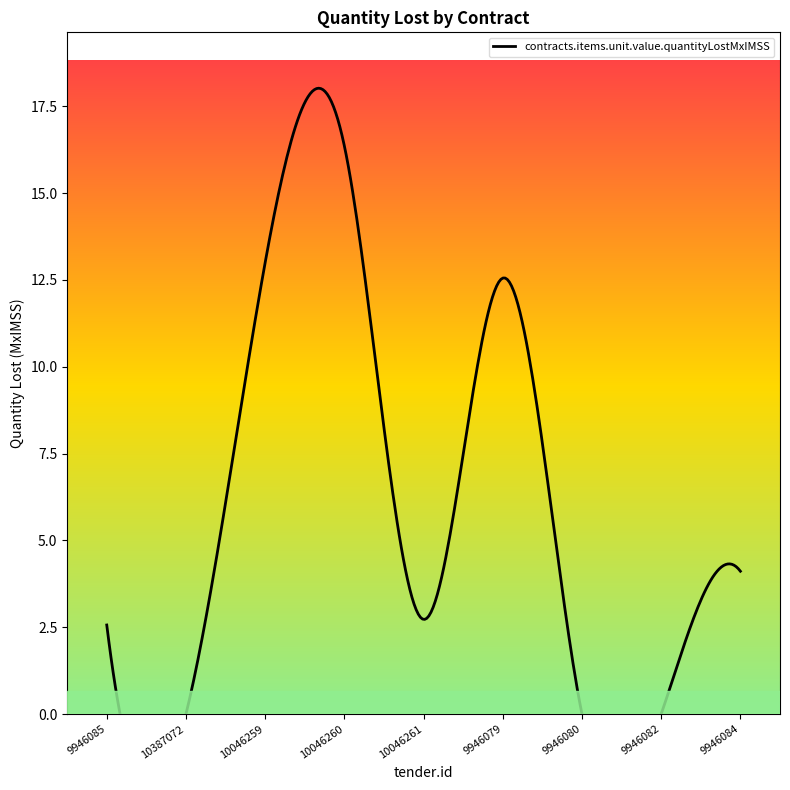

Reading left to right, transcribe all the data shown in this chart.

9946085=2.6	10387072=0.0	10046259=13.0	10046260=16.4	10046261=2.7	9946079=12.6	9946080=0.0	9946082=0.0	9946084=4.1